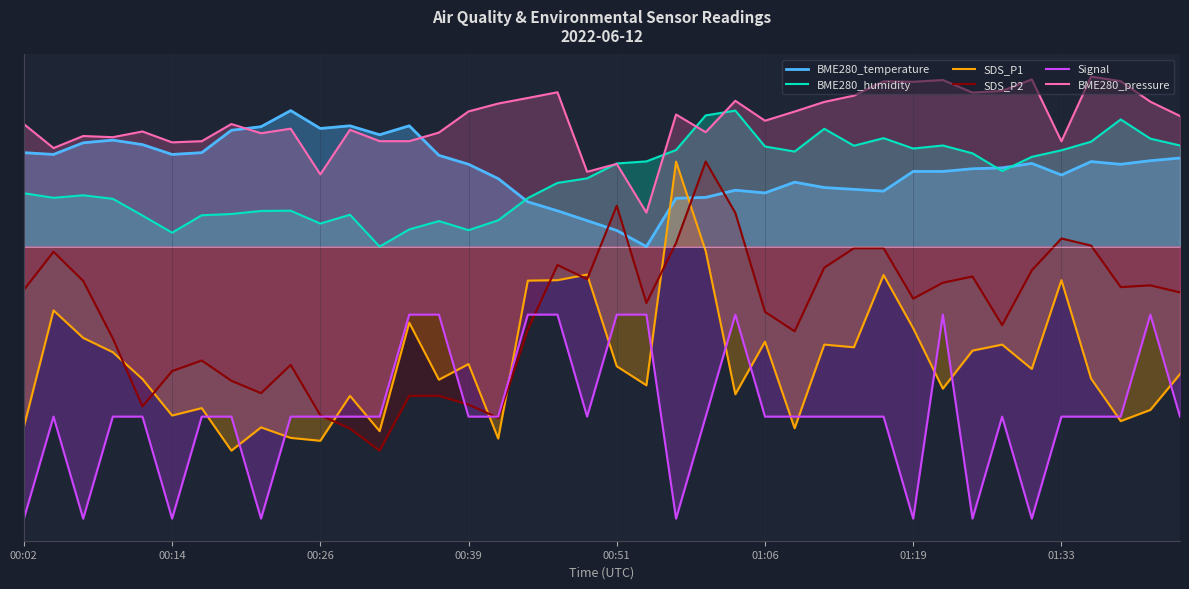

What position from the right is 26?

14